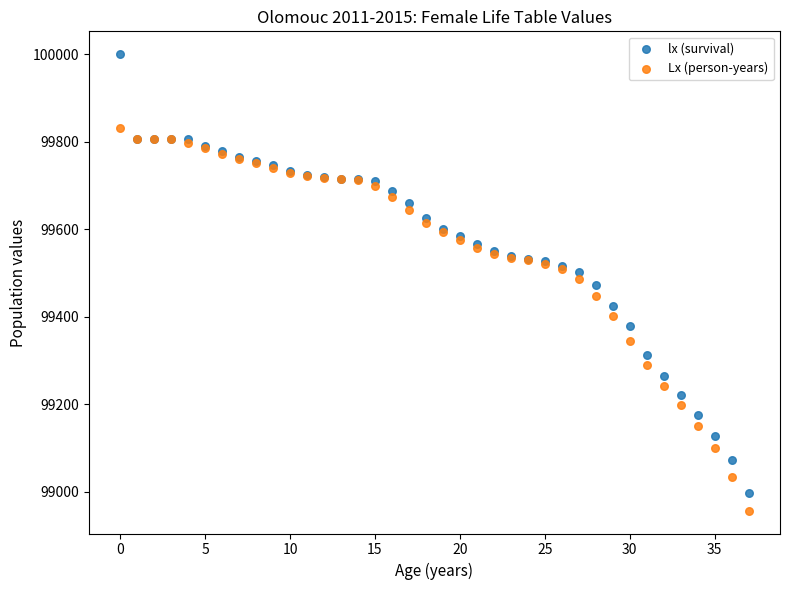

Which series has the largest Y range (max minus min)?

lx (survival)